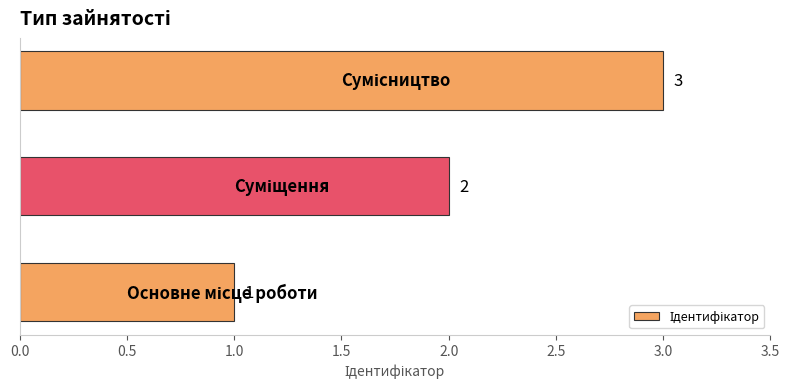

What is the greatest value displayed?

3